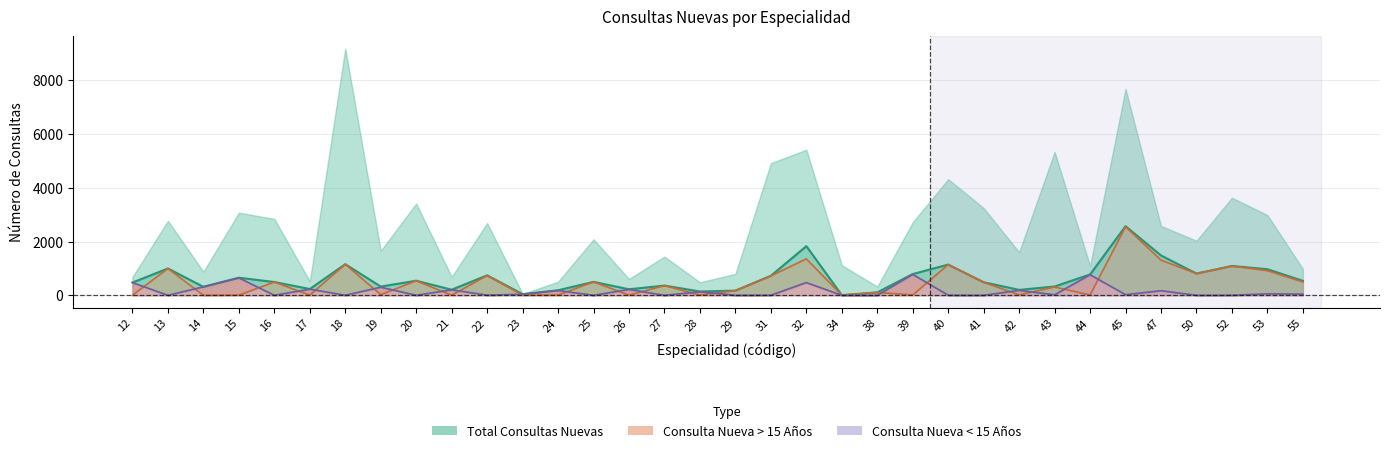

Which series ends up on top after the final intersection of Consulta Nueva > 15 and Consulta Nueva < 15?

Consulta Nueva > 15